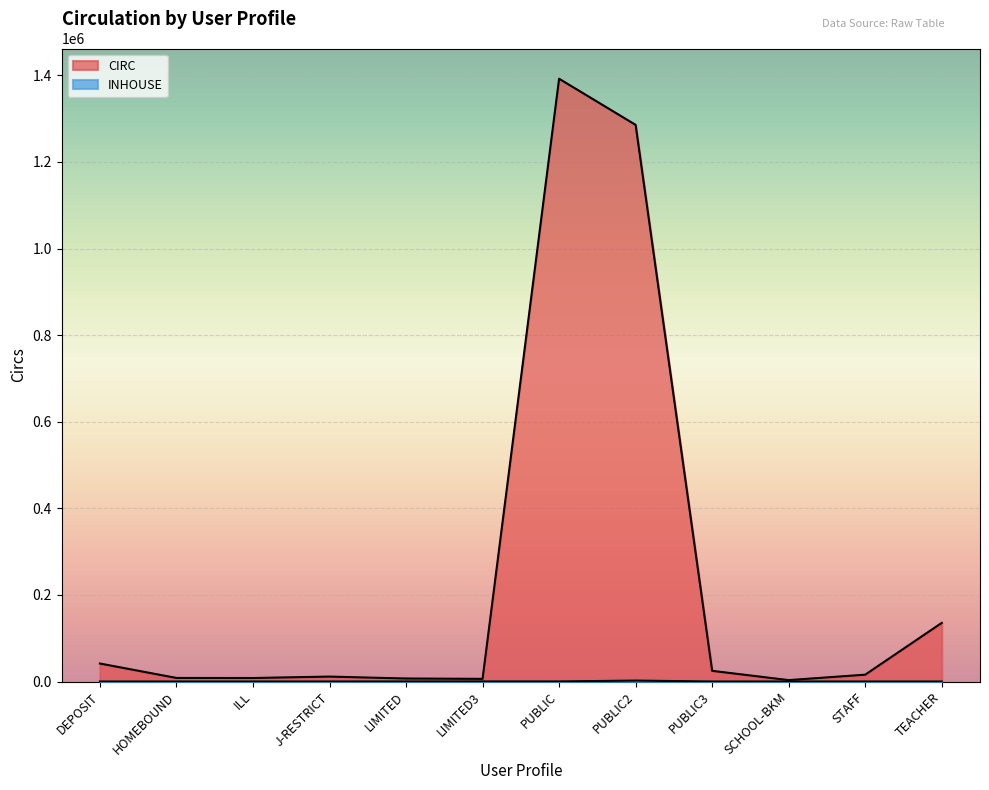

List the labels in order of Total value, largest first.

PUBLIC, PUBLIC2, TEACHER, DEPOSIT, PUBLIC3, STAFF, J-RESTRICT, HOMEBOUND, ILL, LIMITED, LIMITED3, SCHOOL-BKM